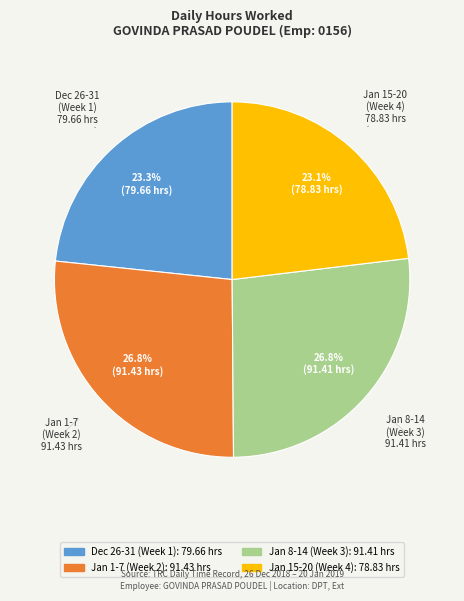

Is there a majority slice in this chart?

No